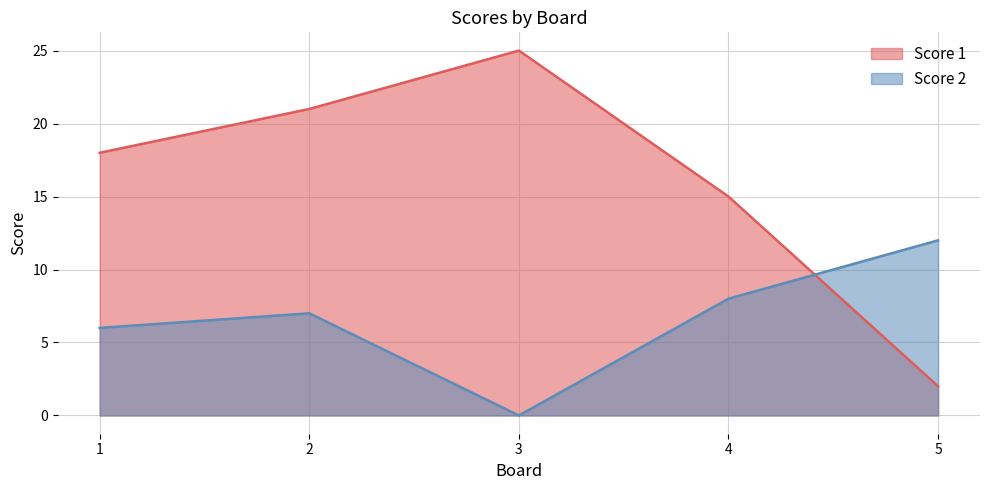

True or false: Score 1 and Score 2 cross at least once.

True